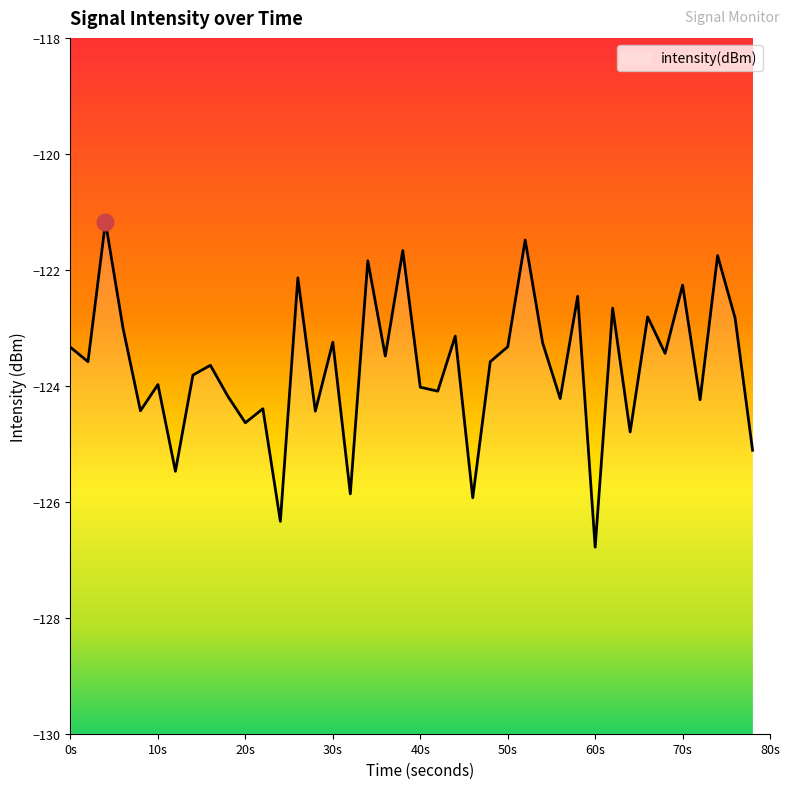

Reading left to right, what are all the values shown in this chart?

-123.3	-123.6	-121.2	-123.0	-124.4	-124.0	-125.5	-123.8	-123.6	-124.2	-124.6	-124.4	-126.3	-122.1	-124.4	-123.2	-125.9	-121.8	-123.5	-121.7	-124.0	-124.1	-123.1	-125.9	-123.6	-123.3	-121.5	-123.3	-124.2	-122.5	-126.8	-122.7	-124.8	-122.8	-123.4	-122.3	-124.2	-121.8	-122.8	-125.1